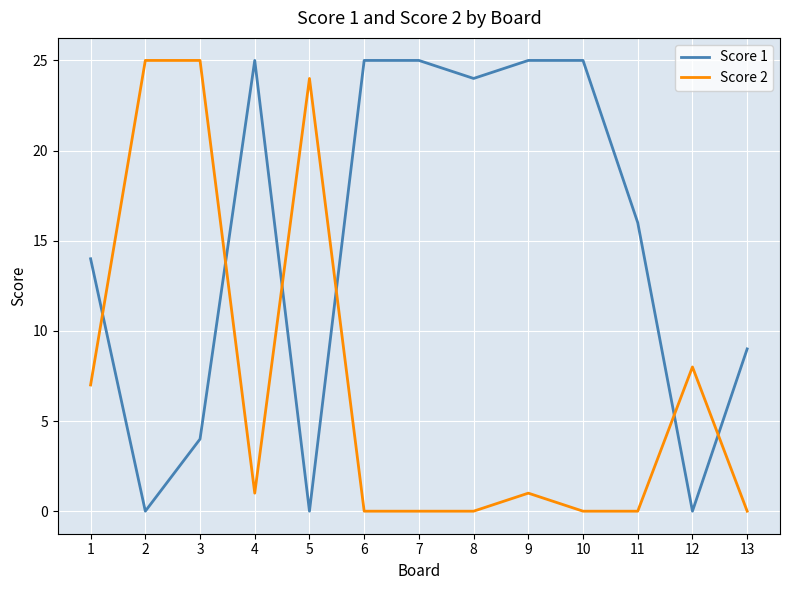

Reading left to right, transcribe all the data shown in this chart.

Score 1: 1=14	2=0	3=4	4=25	5=0	6=25	7=25	8=24	9=25	10=25	11=16	12=0	13=9
Score 2: 1=7	2=25	3=25	4=1	5=24	6=0	7=0	8=0	9=1	10=0	11=0	12=8	13=0